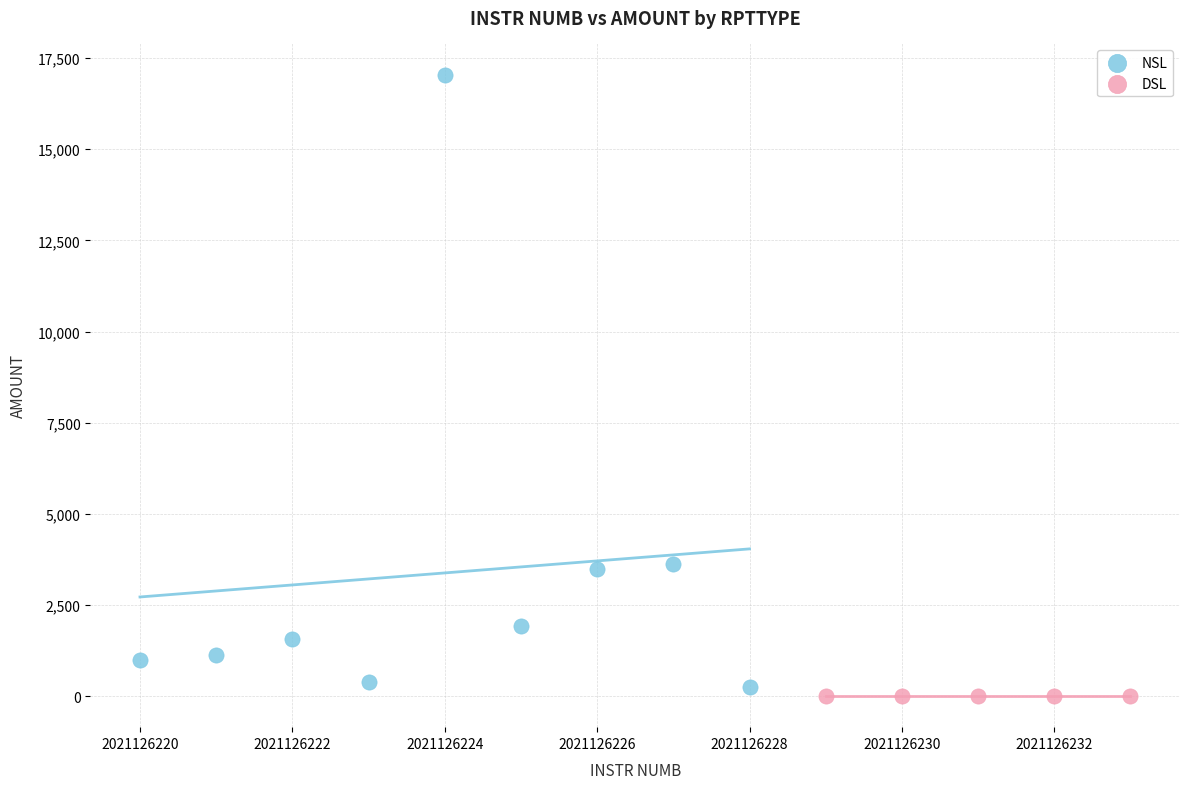

Which series contains the highest Y value?

NSL